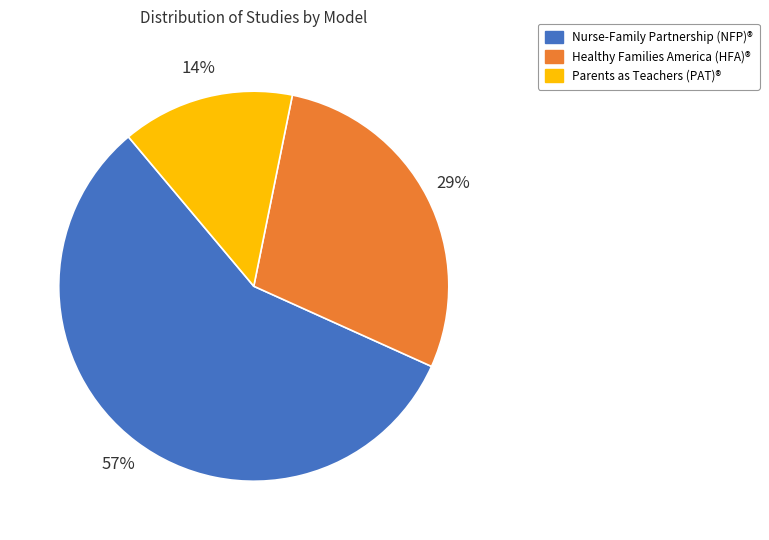

To the nearest percent, what is the difference between the largest and smallest slice percentages?

43%